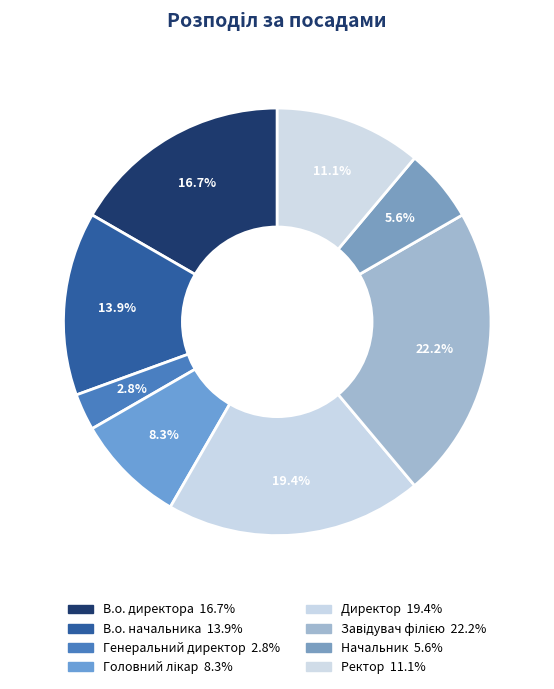

To the nearest percent, what is the combined percentage of В.о. директора and Начальник?

22%